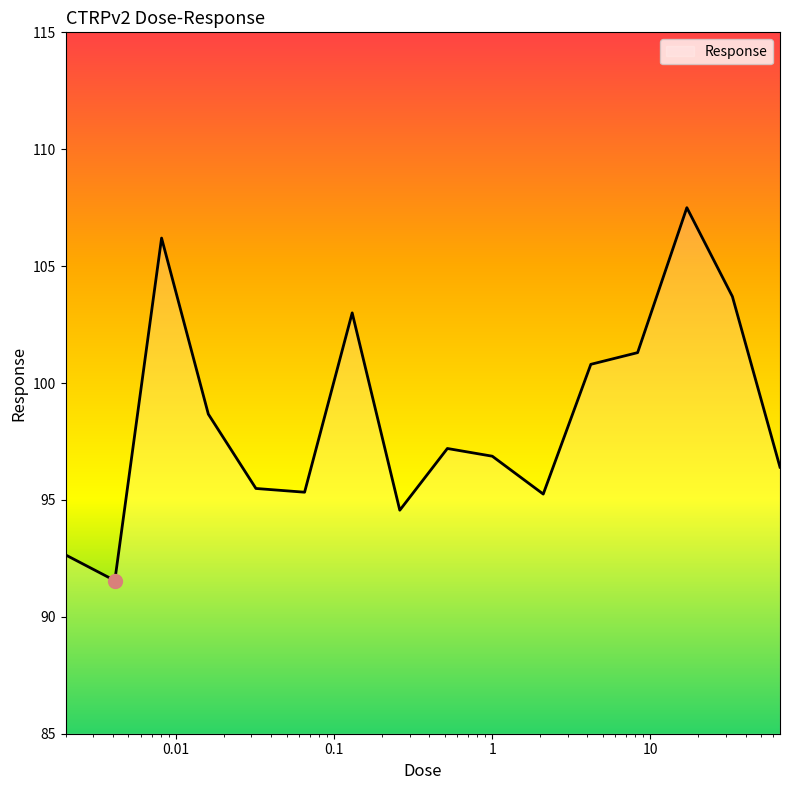

What is the average value?

98.5